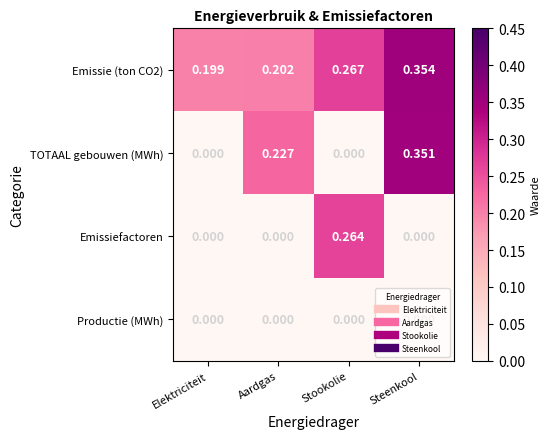

Where is Emissie (ton CO2) nearest to the value 0?

Elektriciteit